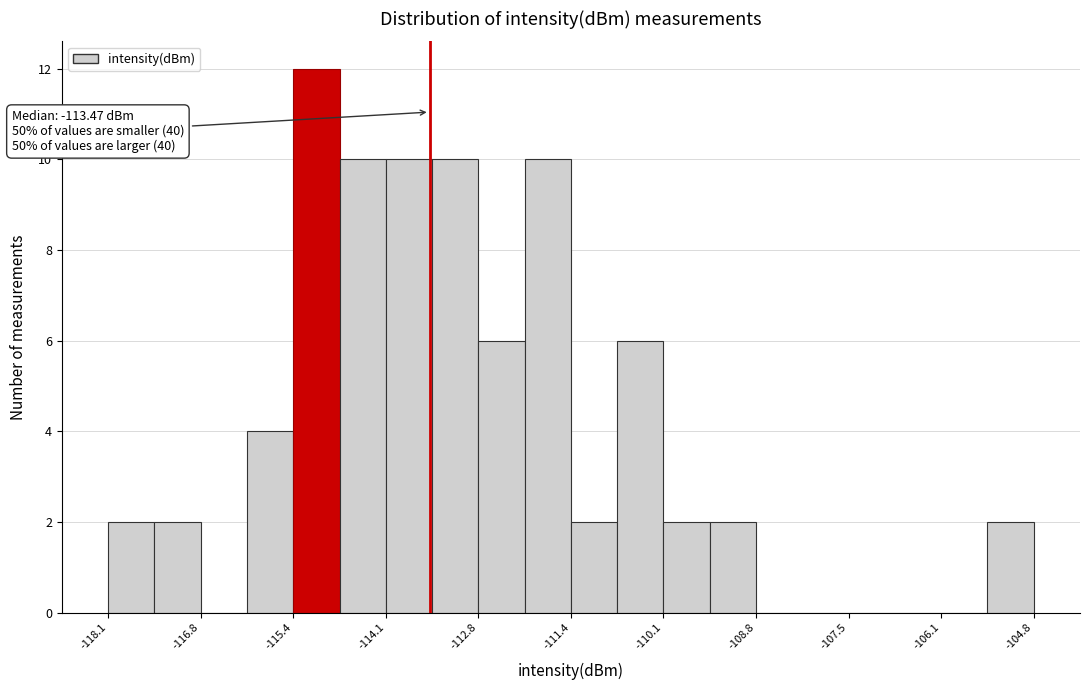

Around what value on the x-axis is the tallest bar? Give the approximate position of its centre, as read against the axis.

-115.0